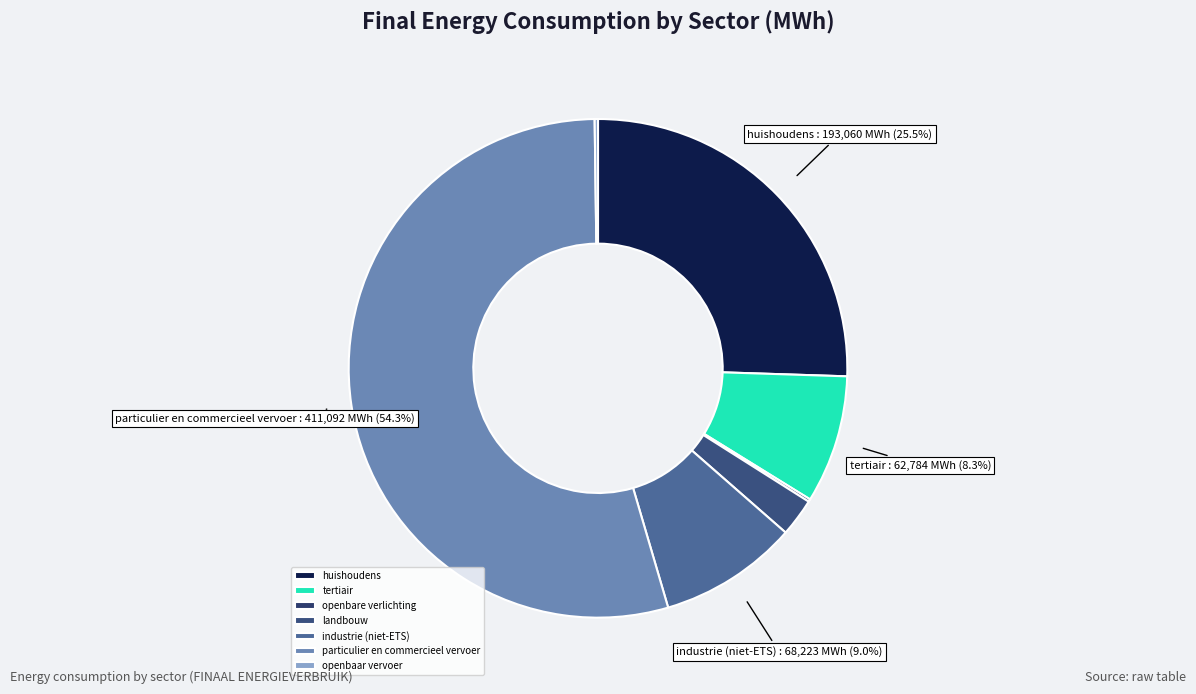

What is the largest slice in the pie chart?

particulier en commercieel vervoer